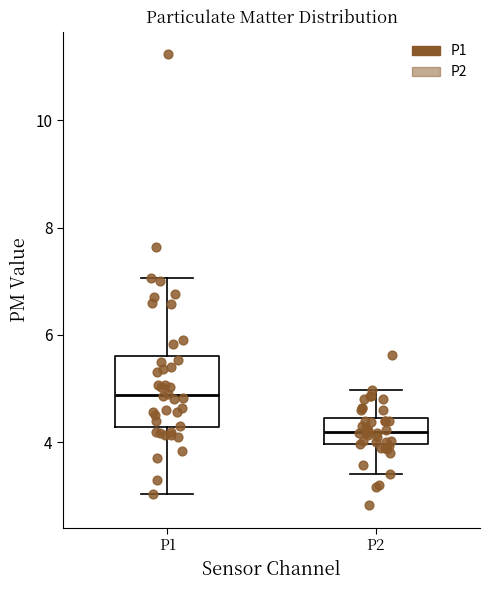

Where does the median line of the box for P1 sit on the y-axis? The values are not printed on the chart, so give them approximately, as read against the axis.

4.8